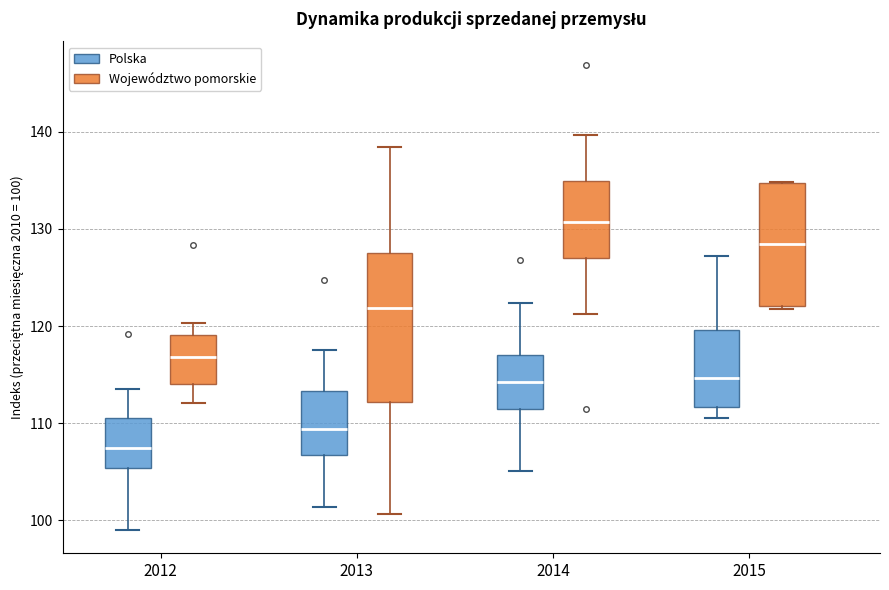

Which box's median line is the lowest?

2012 (Polska)